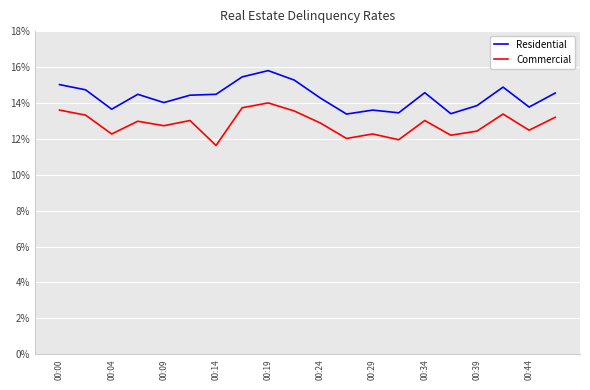

True or false: Residential and Commercial intersect in this chart.

False